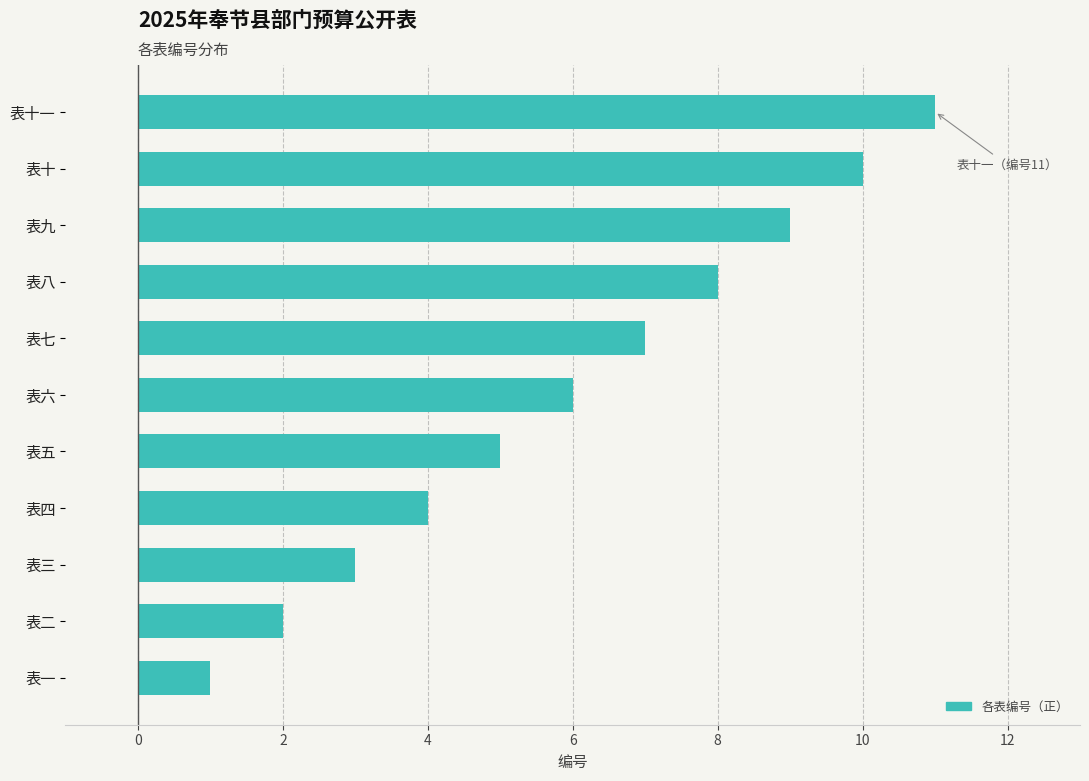

Which label corresponds to the largest value in the chart?

表十一